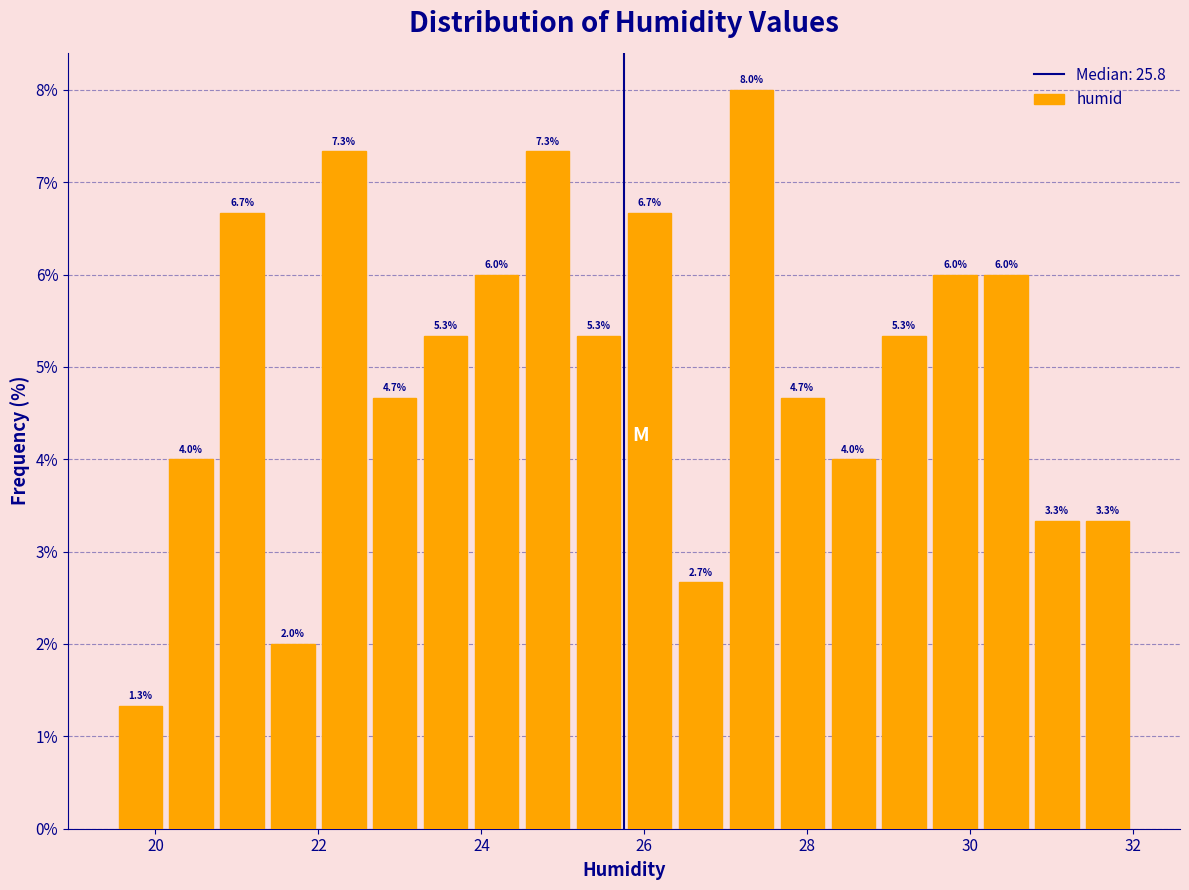

Around what value on the x-axis is the tallest bar? Give the approximate position of its centre, as read against the axis.

27.4